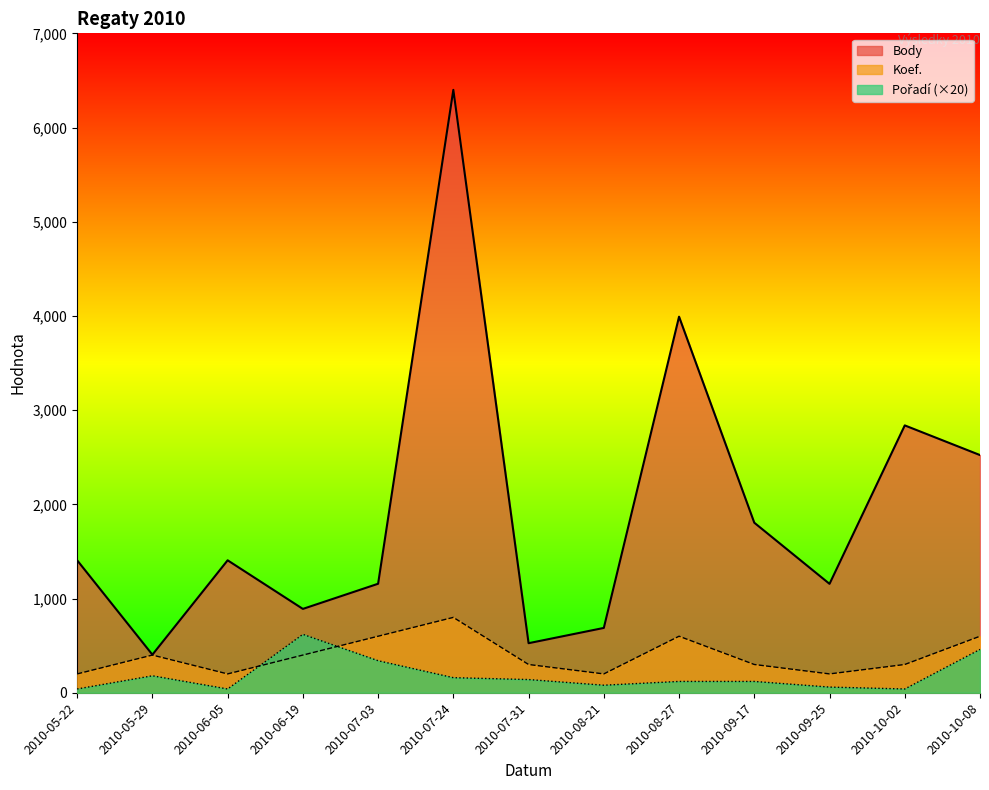

What is the total value across all series at 2010-08-27?

4712